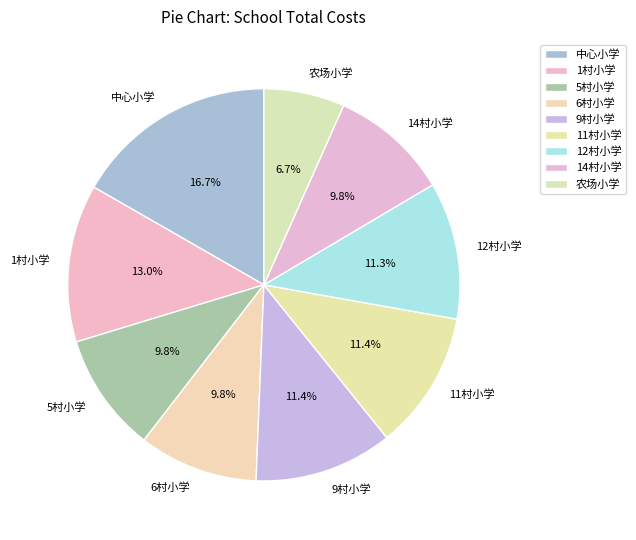

True or false: 12村小学 accounts for 5% of the total.

False